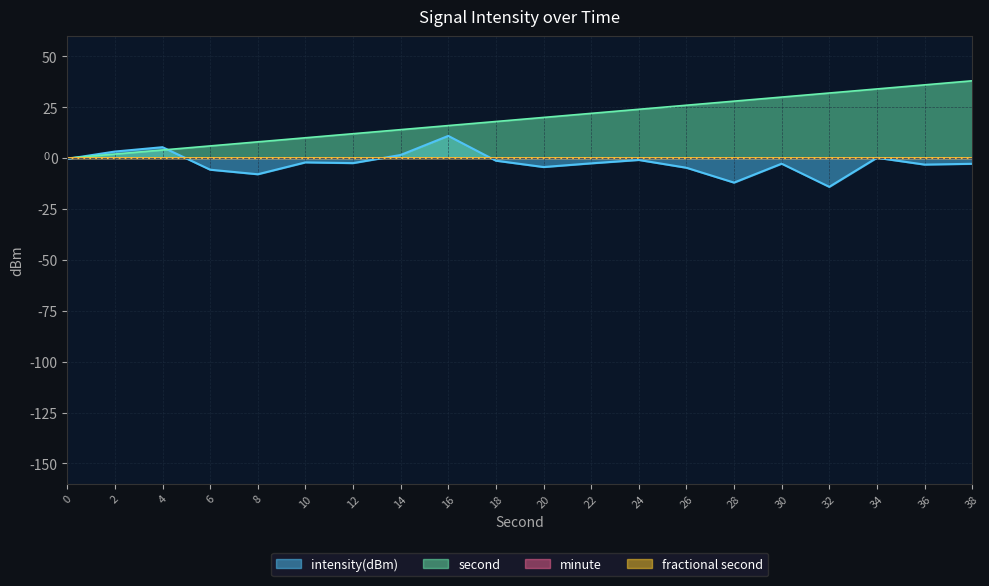

Does the chart display data point markers on the line(s)?

No